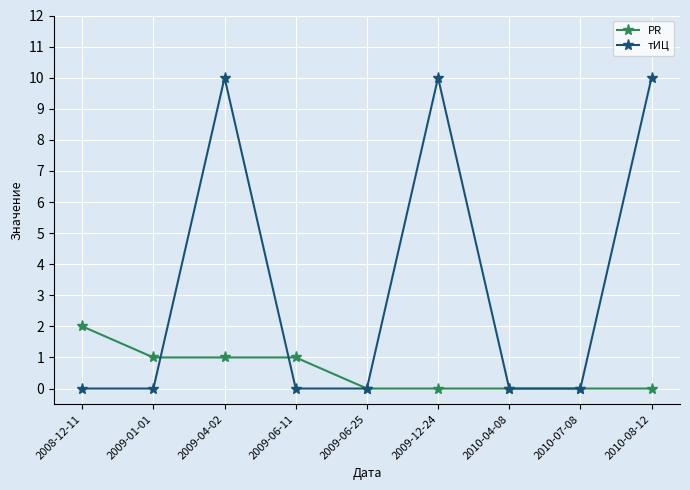

Is this an area chart (filled region under the line)?

No